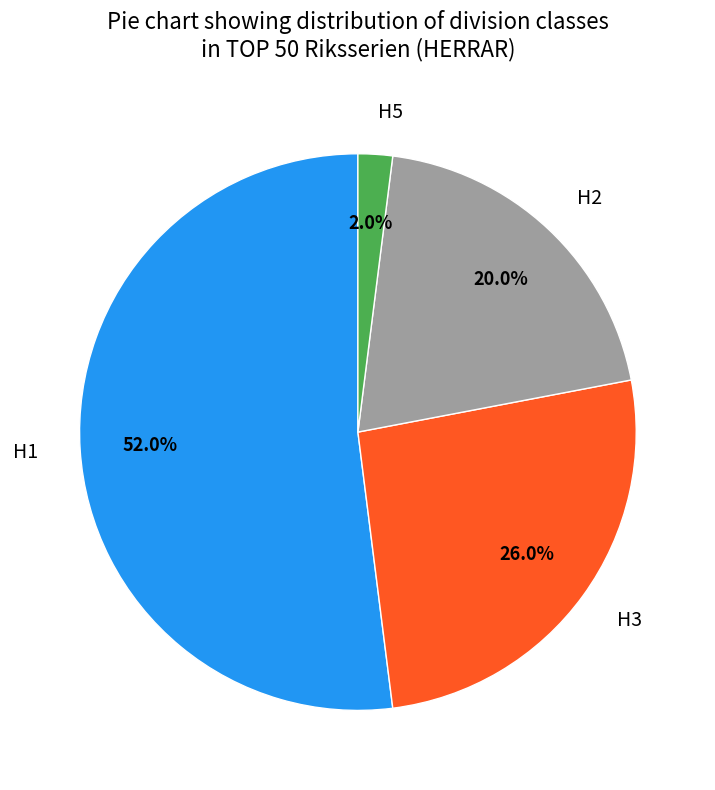

Does H3 account for over 50% of the chart?

No